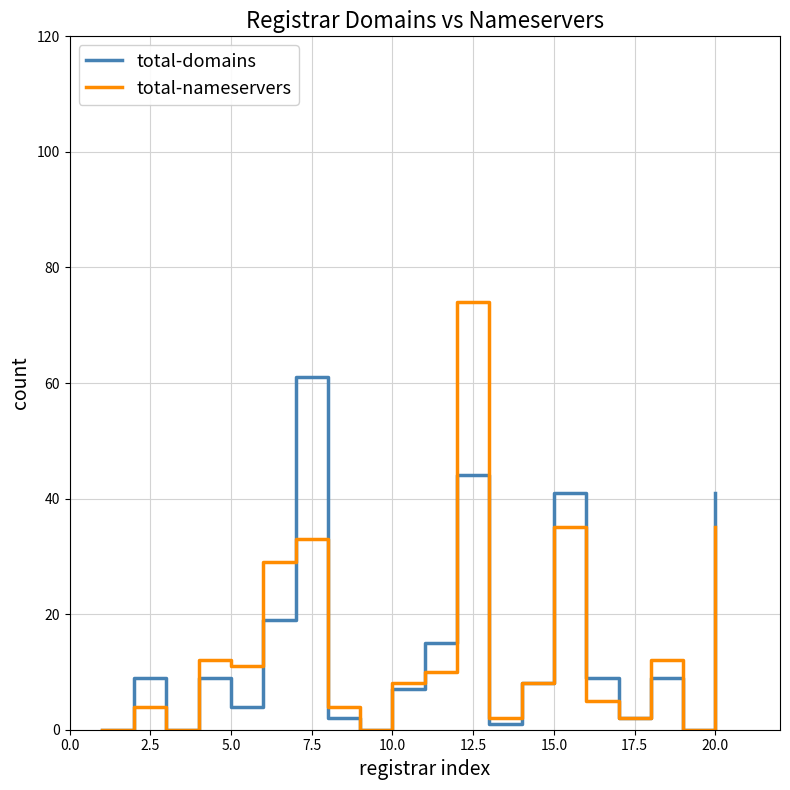

What are all the series names shown in the legend?

total-domains, total-nameservers